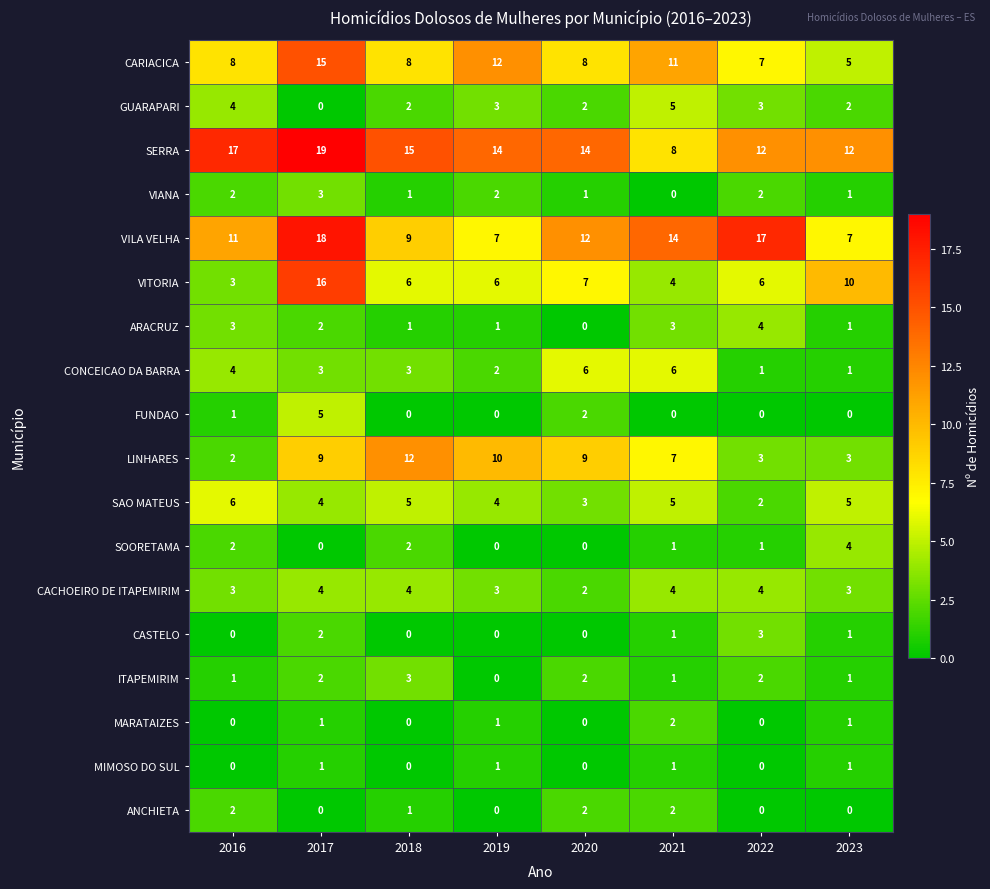

What is the difference between the maximum and second lowest values in the VILA VELHA series?

11